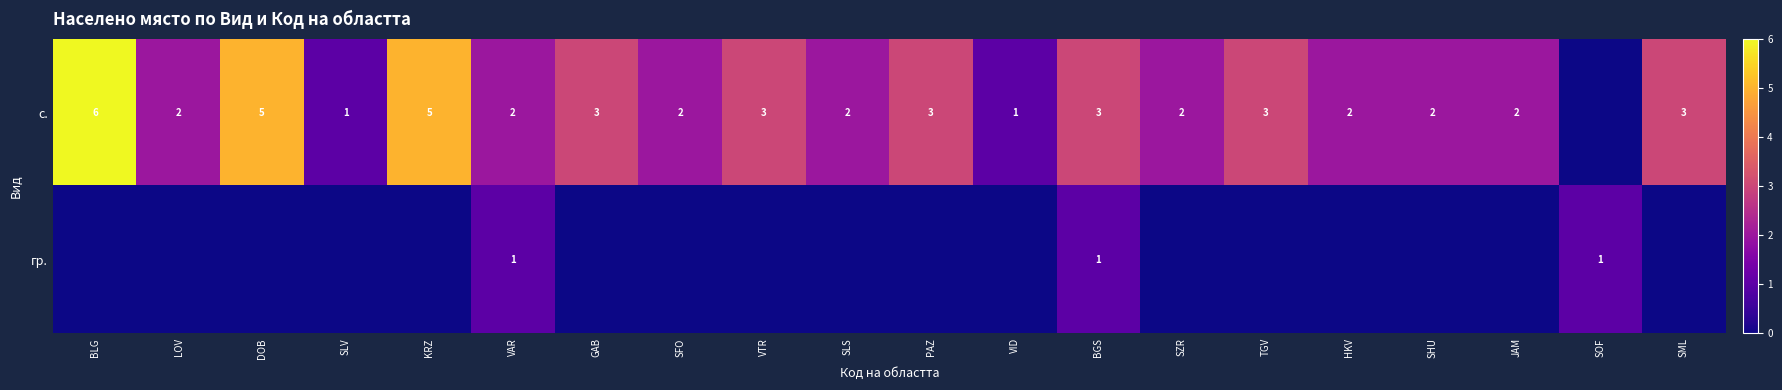

How many distinct data groups are displayed?

2